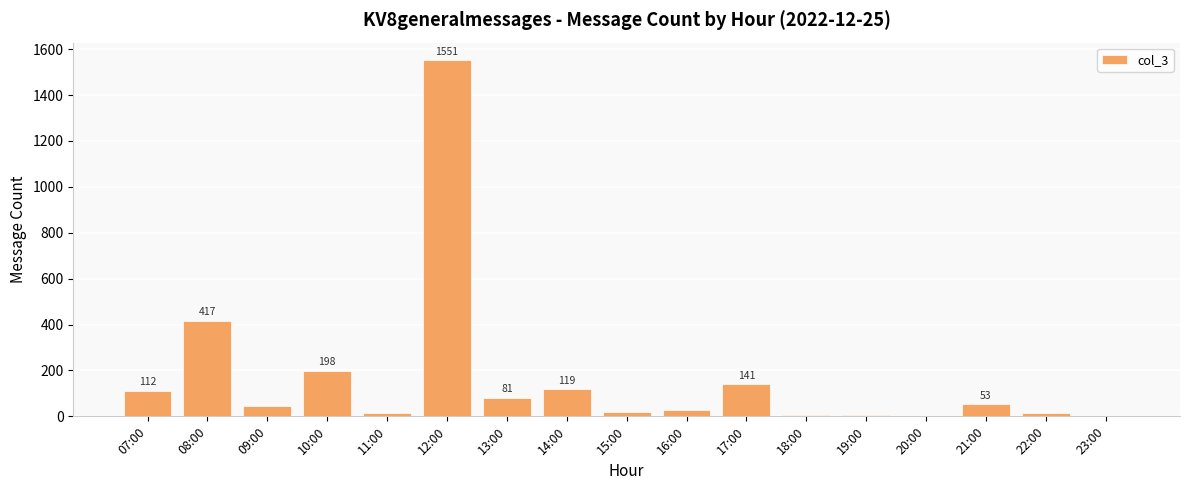

Where is the data nearest to the value 776?

08:00